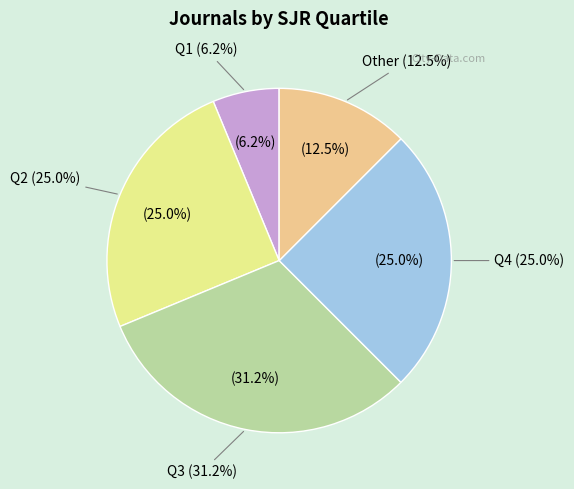

Count the number of slices in the pie.

5